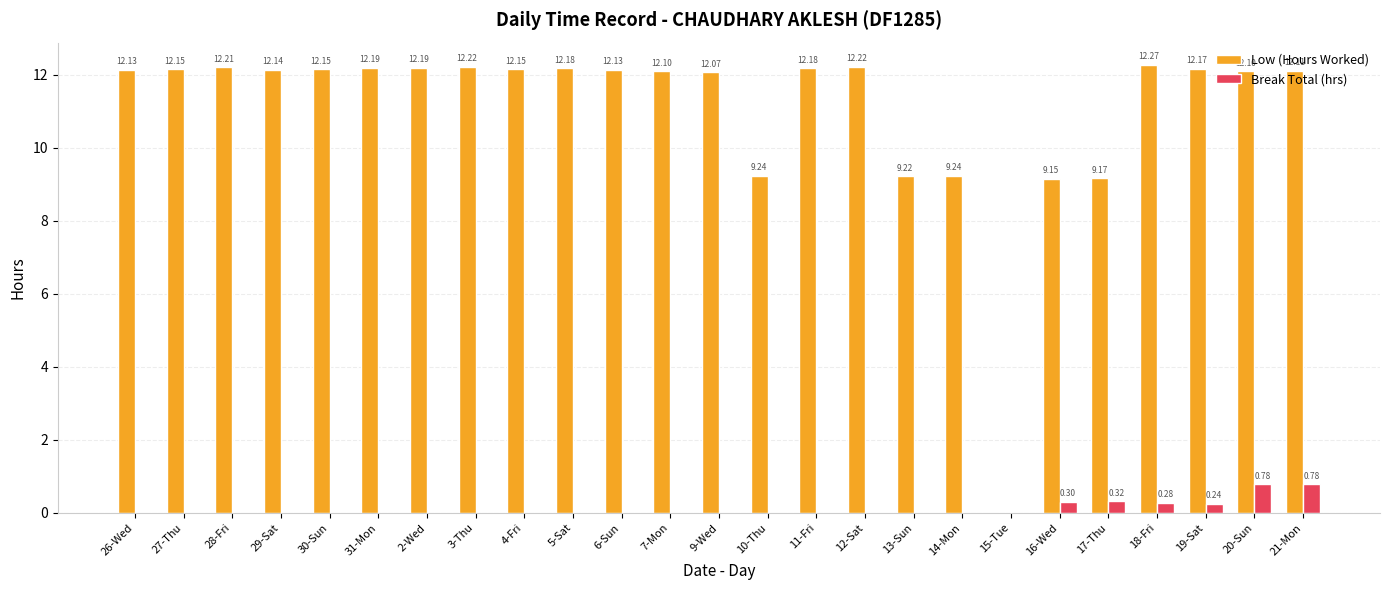

True or false: Break Total (hrs) has a value of 0.0 at 26-Wed.

True